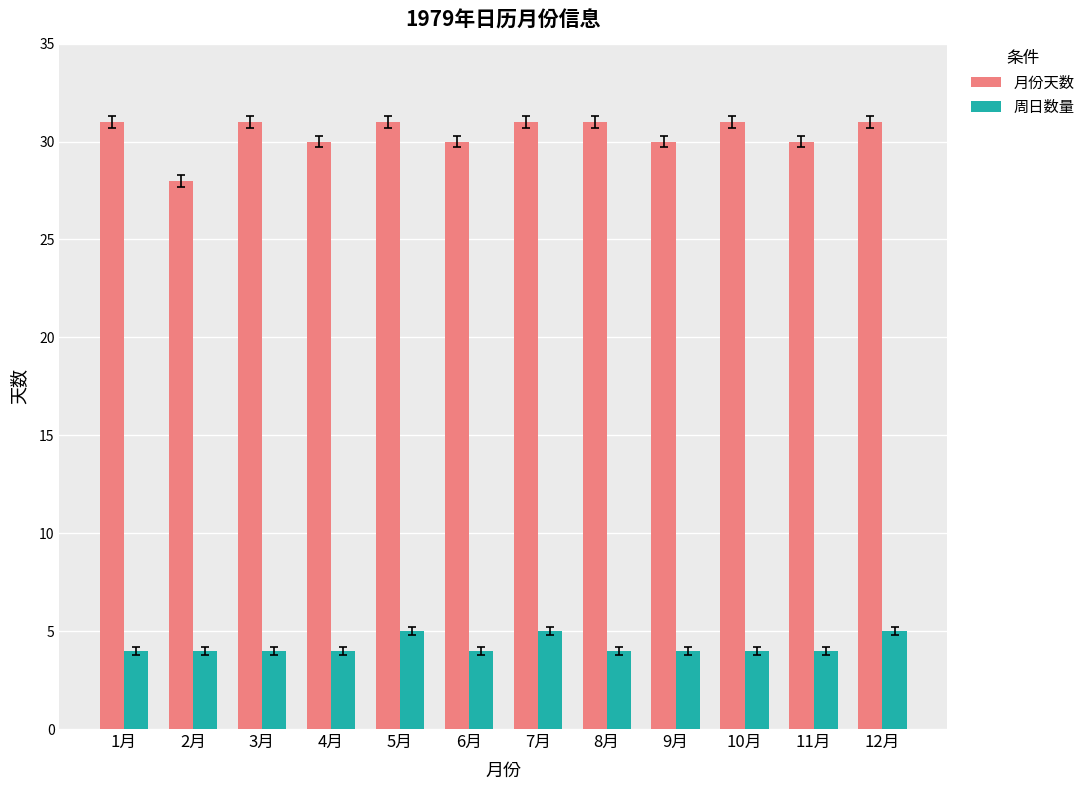

Which series has the largest total across all categories?

月份天数